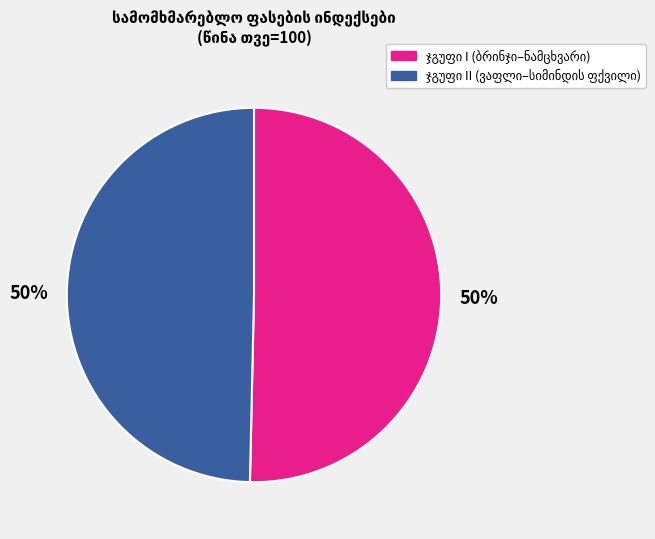

To the nearest percent, what is the average slice percentage?

50%